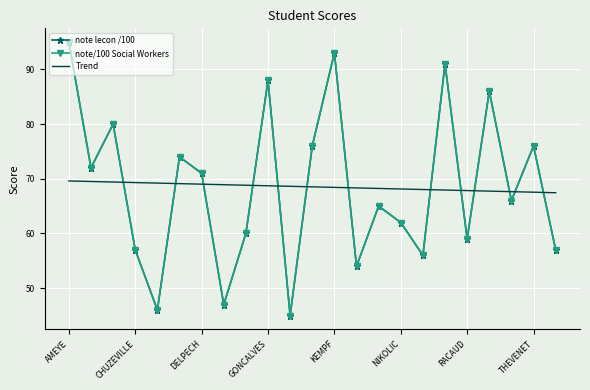

At which category is the sum across all series the highest?

AMEYE